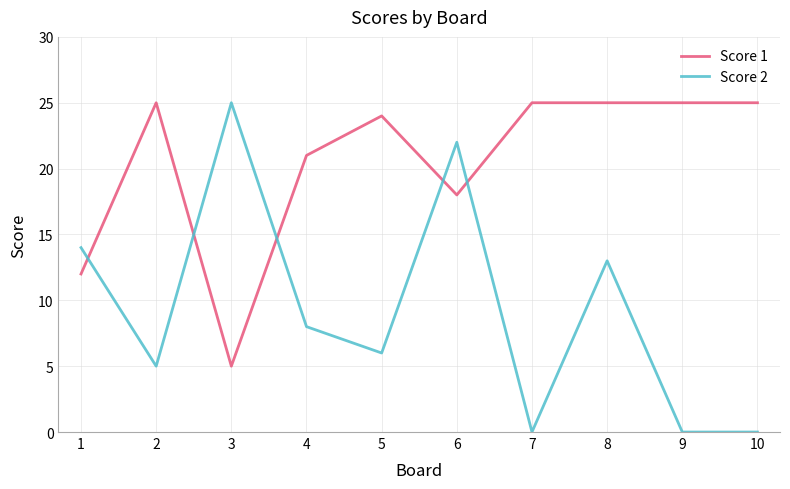

List the series in order of their overall mean, highest first.

Score 1, Score 2